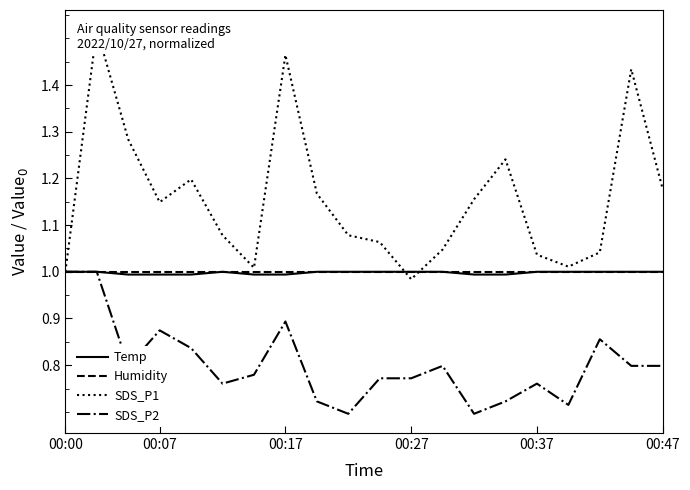

What are all the series names shown in the legend?

Temp, Humidity, SDS_P1, SDS_P2